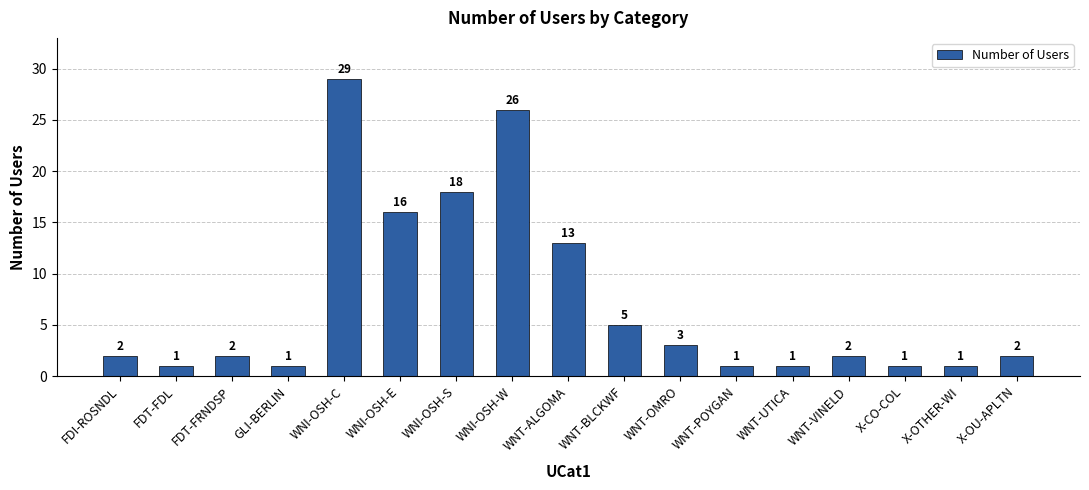

True or false: the data shows 1 at FDT-FRNDSP.

False